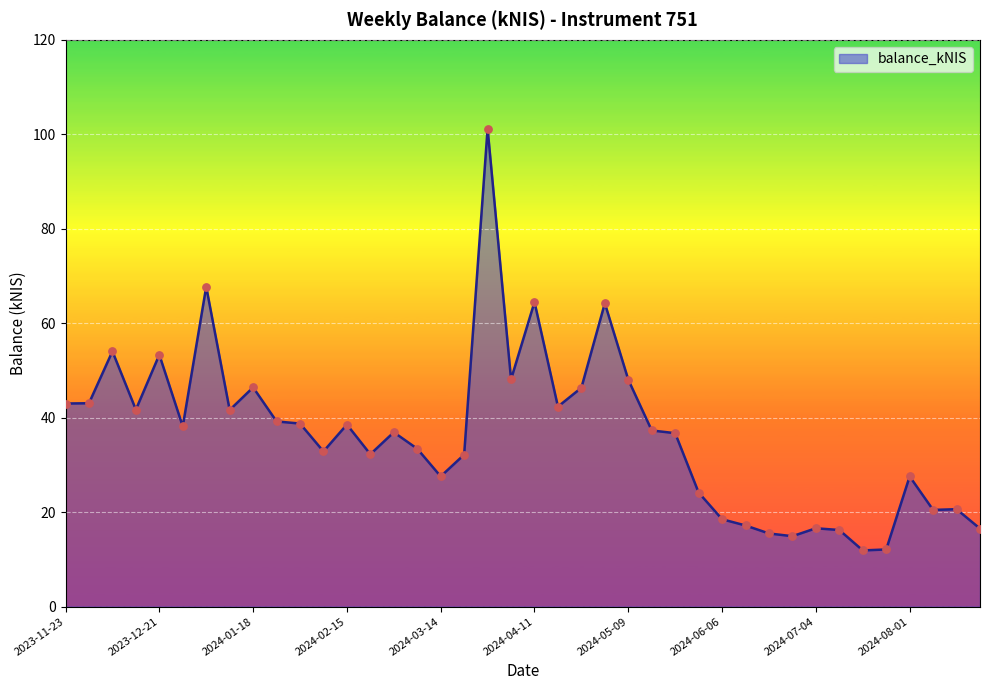

What is the difference between the maximum and minimum values?

89.3